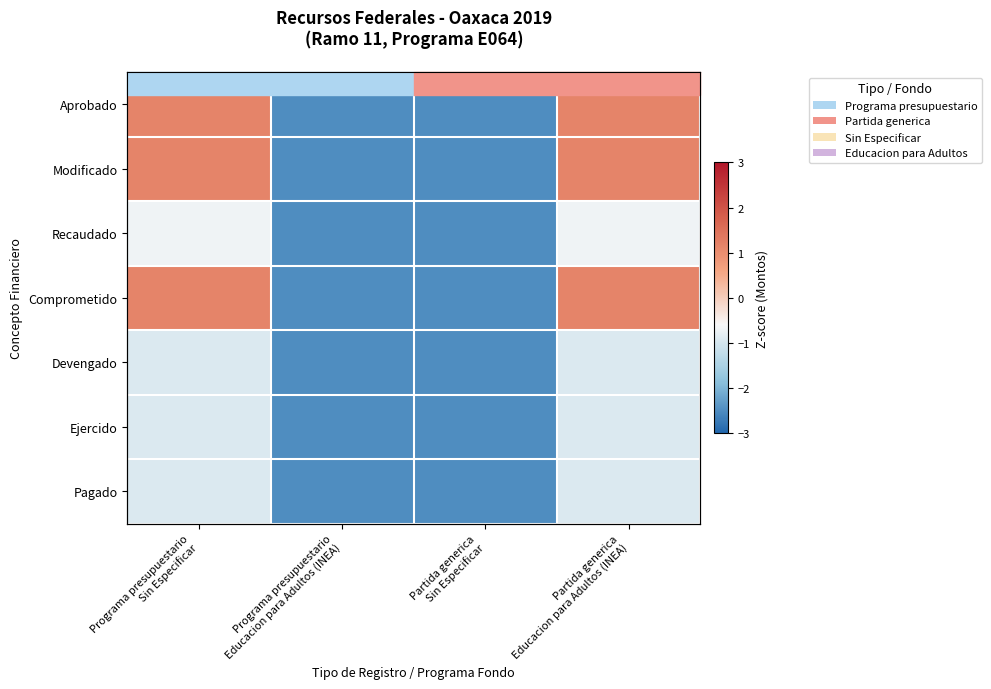

At how many categories does at least one series exceed 0?

2